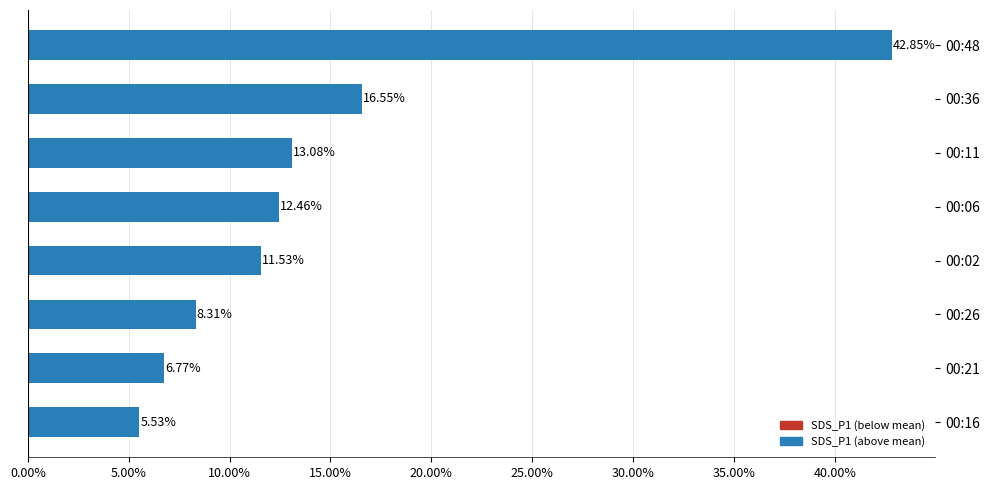

Rank the categories by value from lowest to highest.

00:16, 00:21, 00:26, 00:02, 00:06, 00:11, 00:36, 00:48